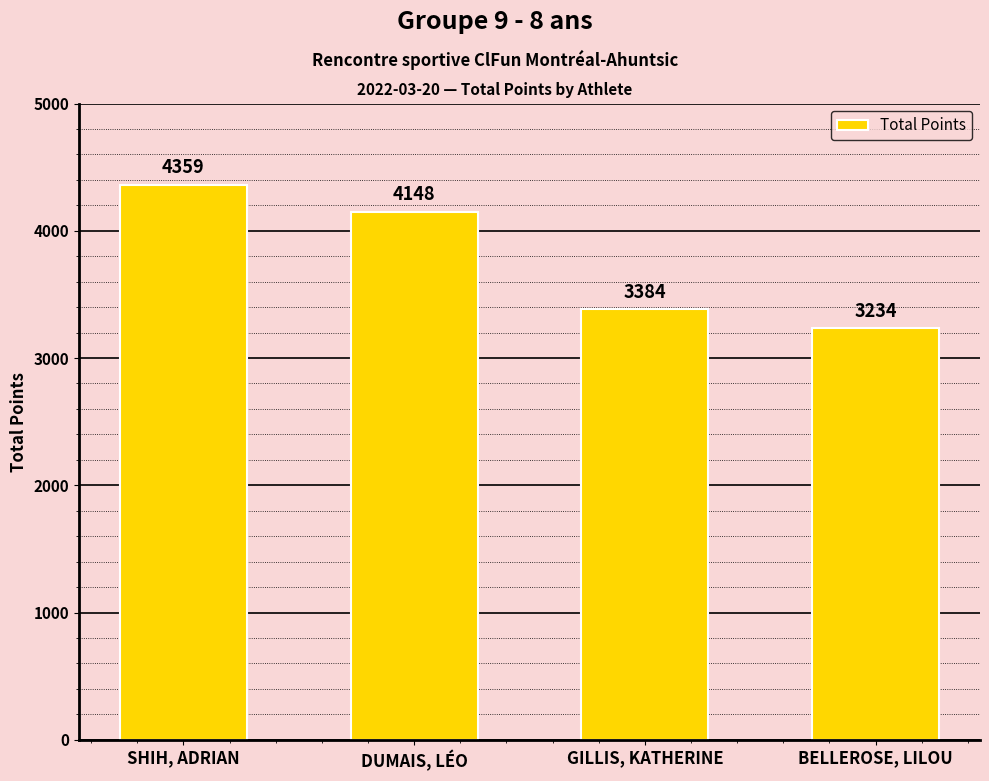

How many values are between 3384 and 4359?

3